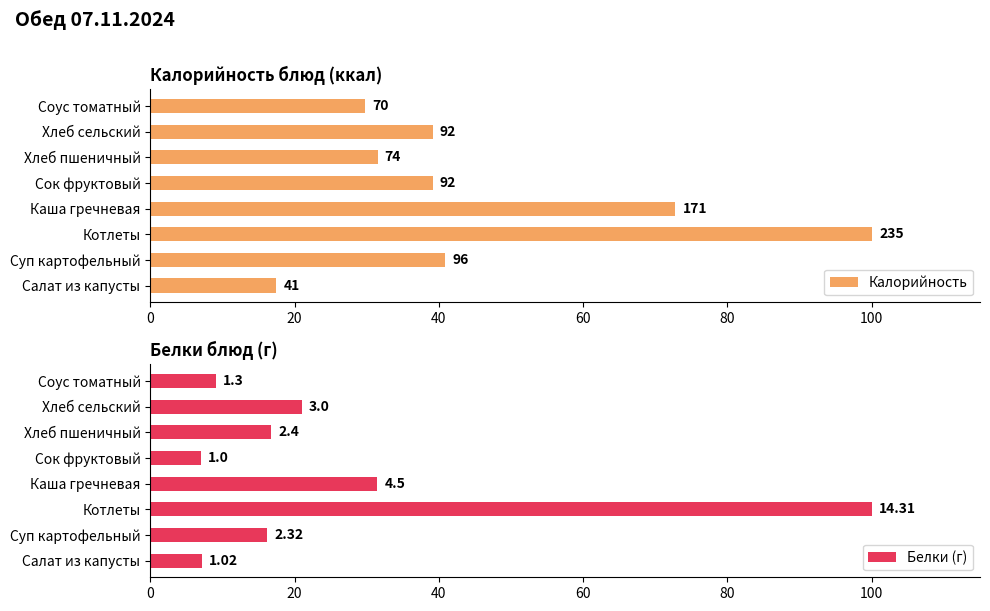

What is the average value of the Белки (г) series?

26.1